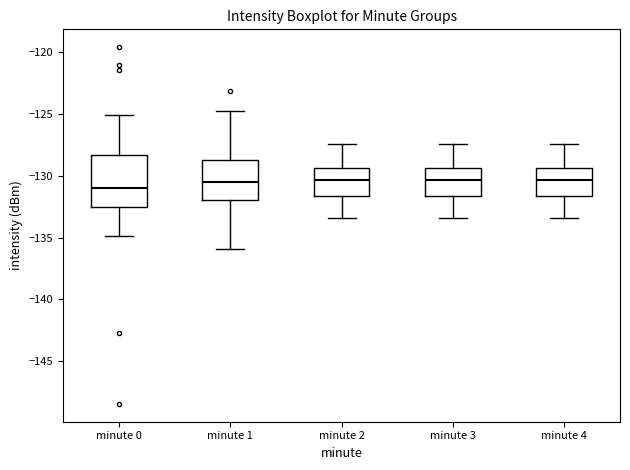

Where does the lower whisker of the box for minute 1 end on the y-axis? The values are not printed on the chart, so give them approximately, as read against the axis.

-136.0